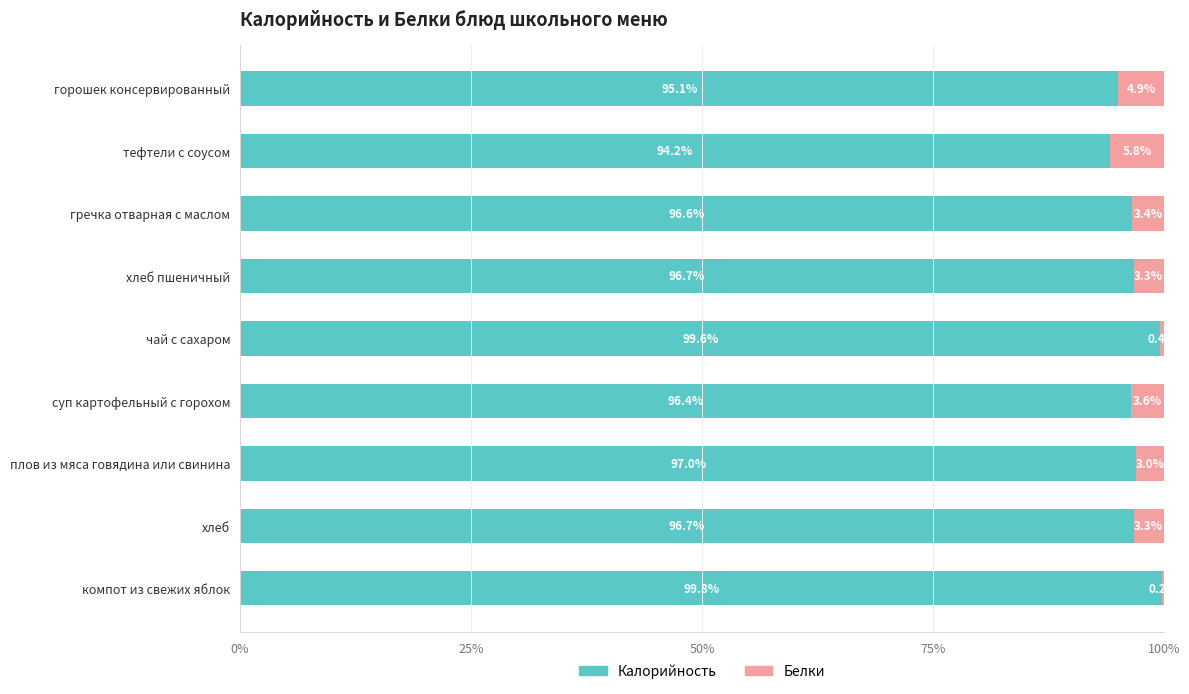

What are all the series names shown in the legend?

Калорийность, Белки